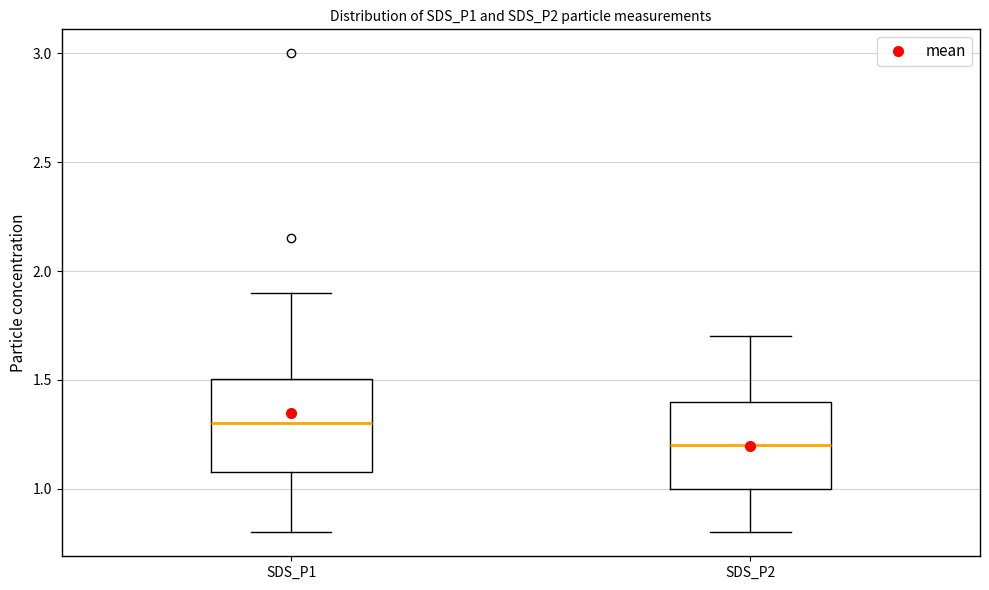

Which box's median line is the highest?

SDS_P1